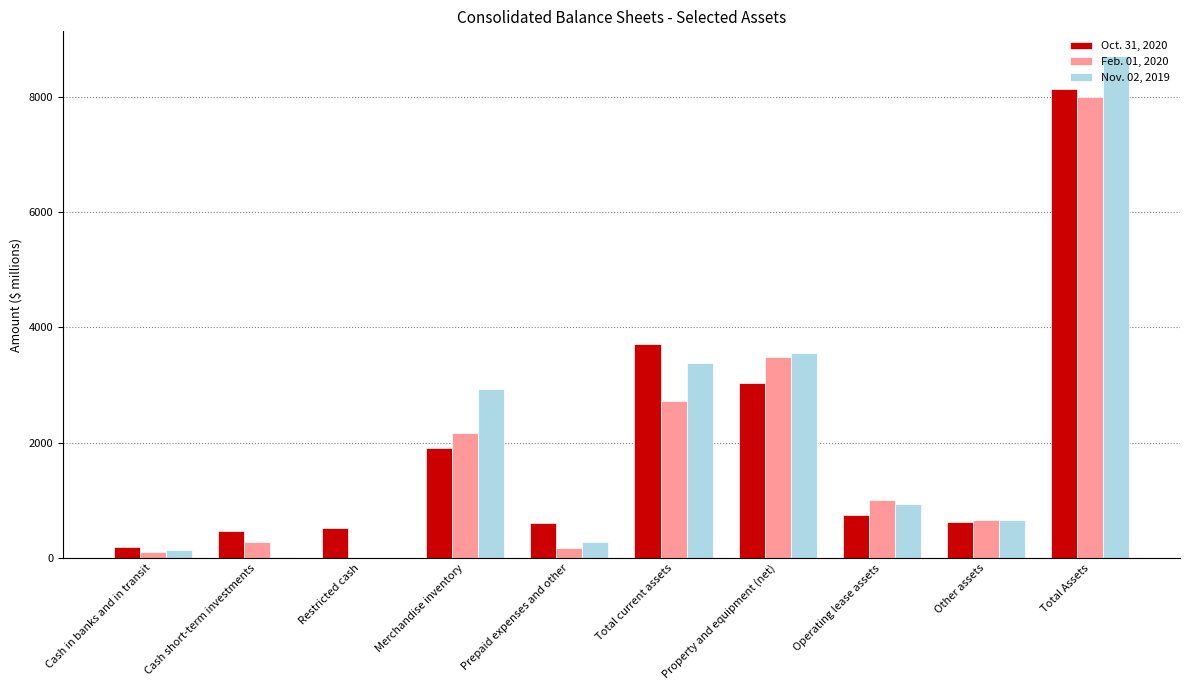

What is the sum of all Nov. 02, 2019 values?

20599